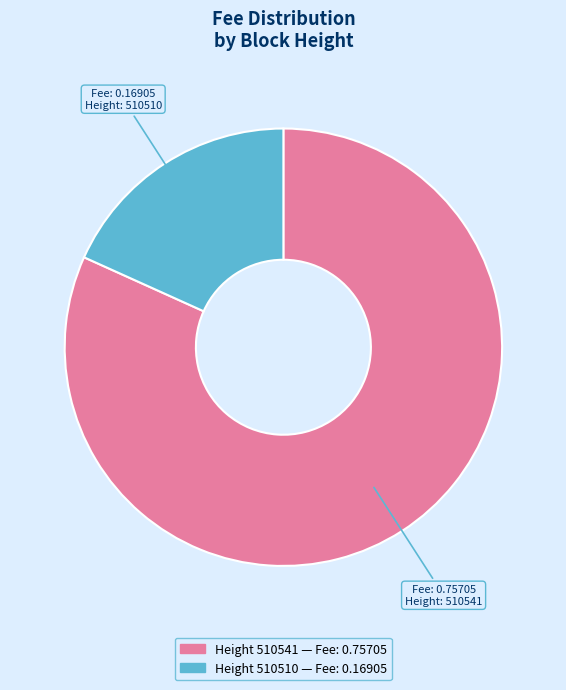

Is there any slice that represents more than half of the pie?

Yes